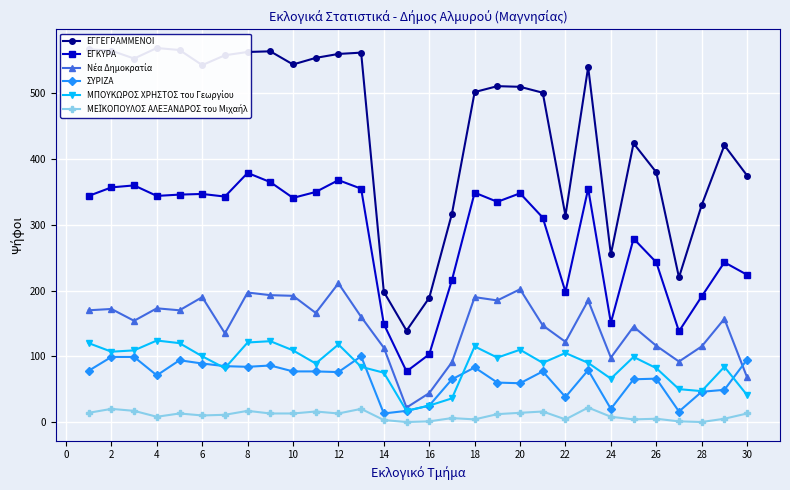

True or false: ΕΓΚΥΡΑ has a value of 349 at 18.

True